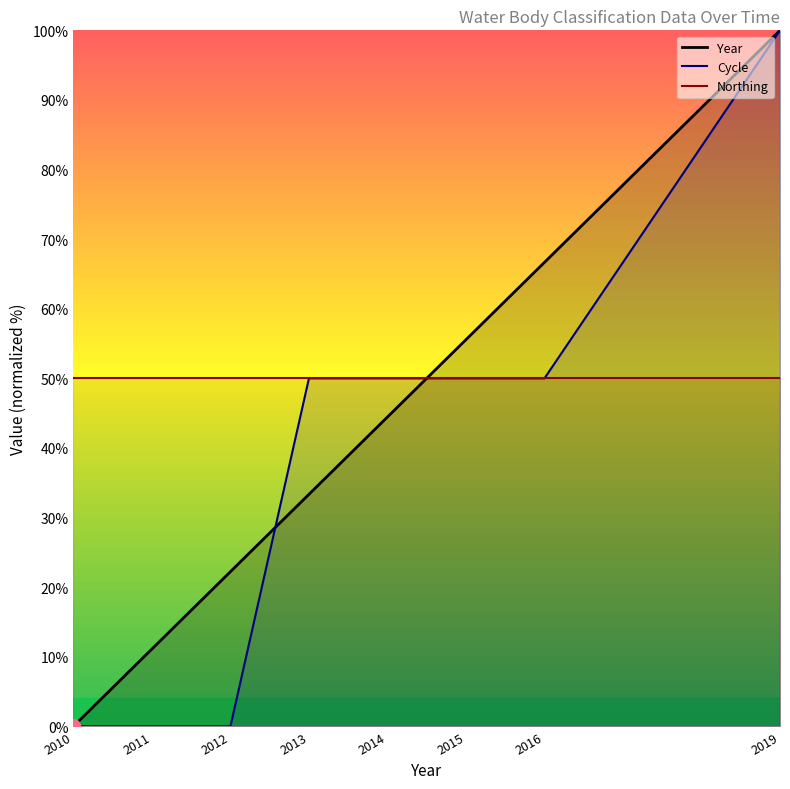

Rank the series by their average value, from highest to lowest.

Northing, Year, Cycle